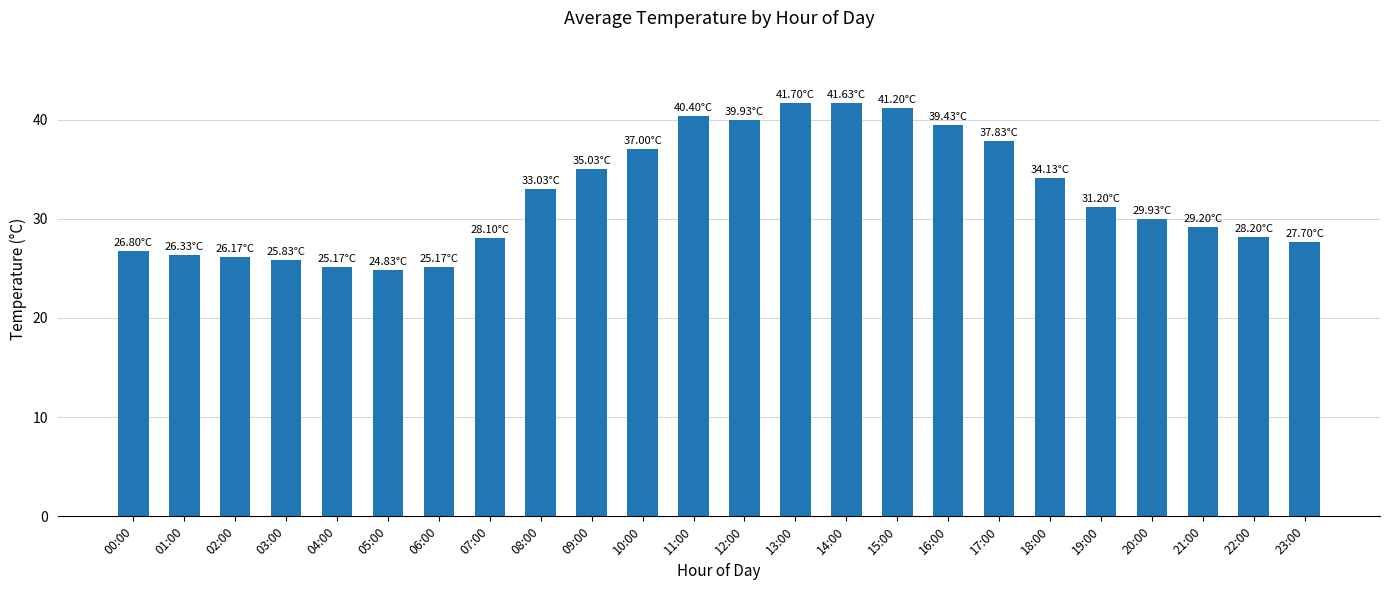

At which label is the value closest to 33?

08:00